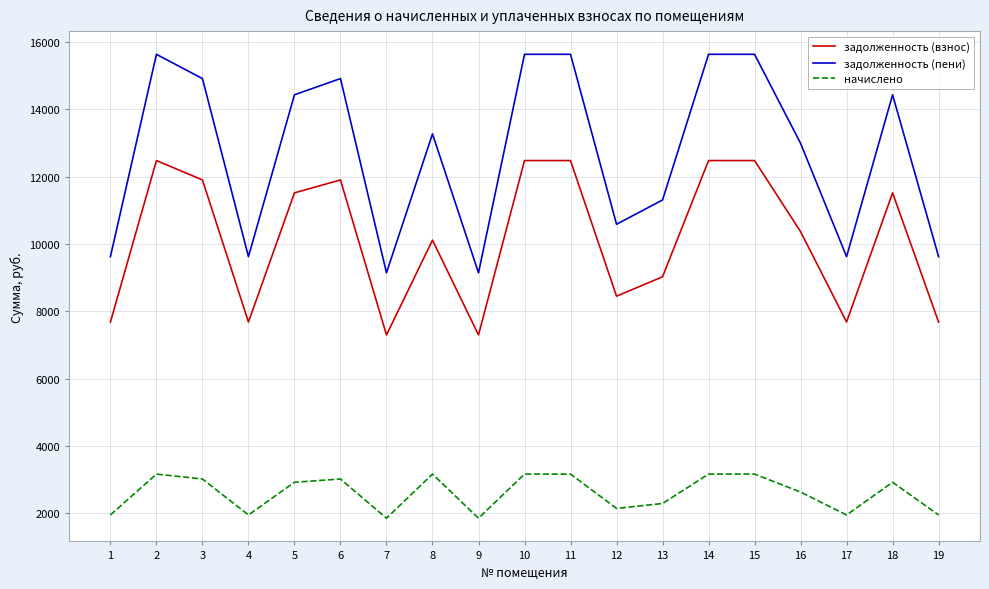

Is the value of задолженность (пени) at 6 greater than the value of начислено at 11?

Yes